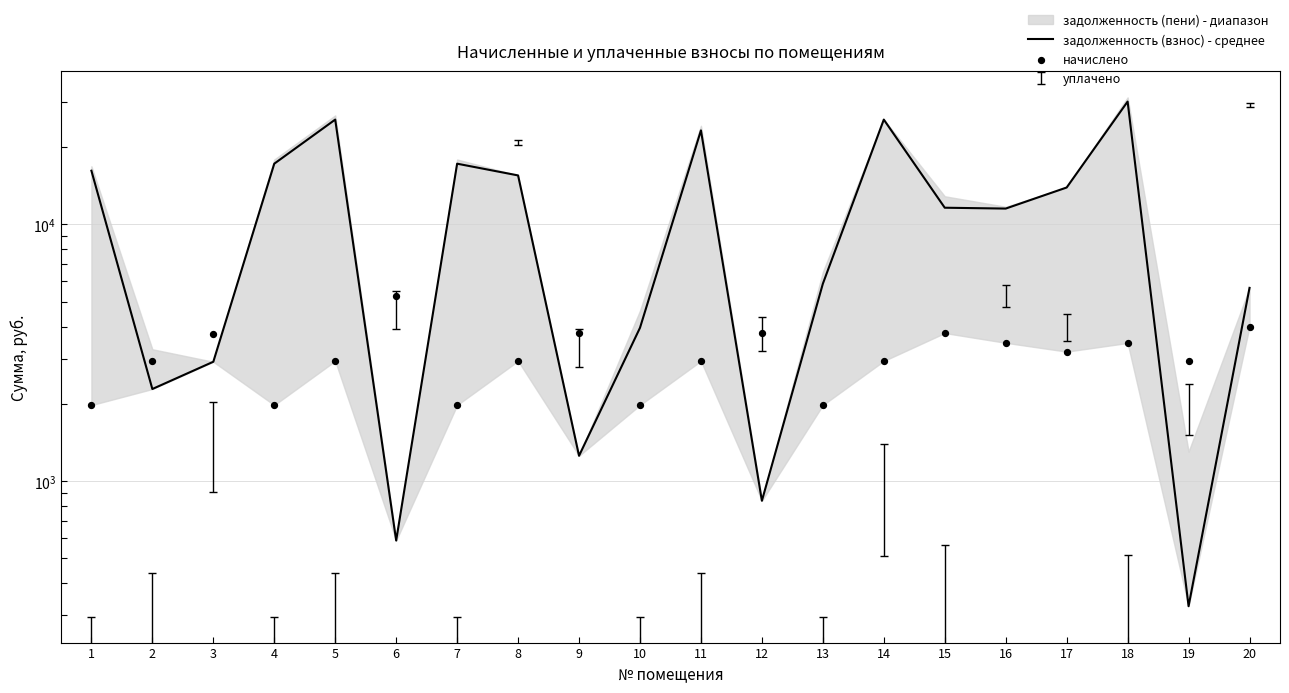

Which series has the largest total across all categories?

задолженность (взнос) - среднее